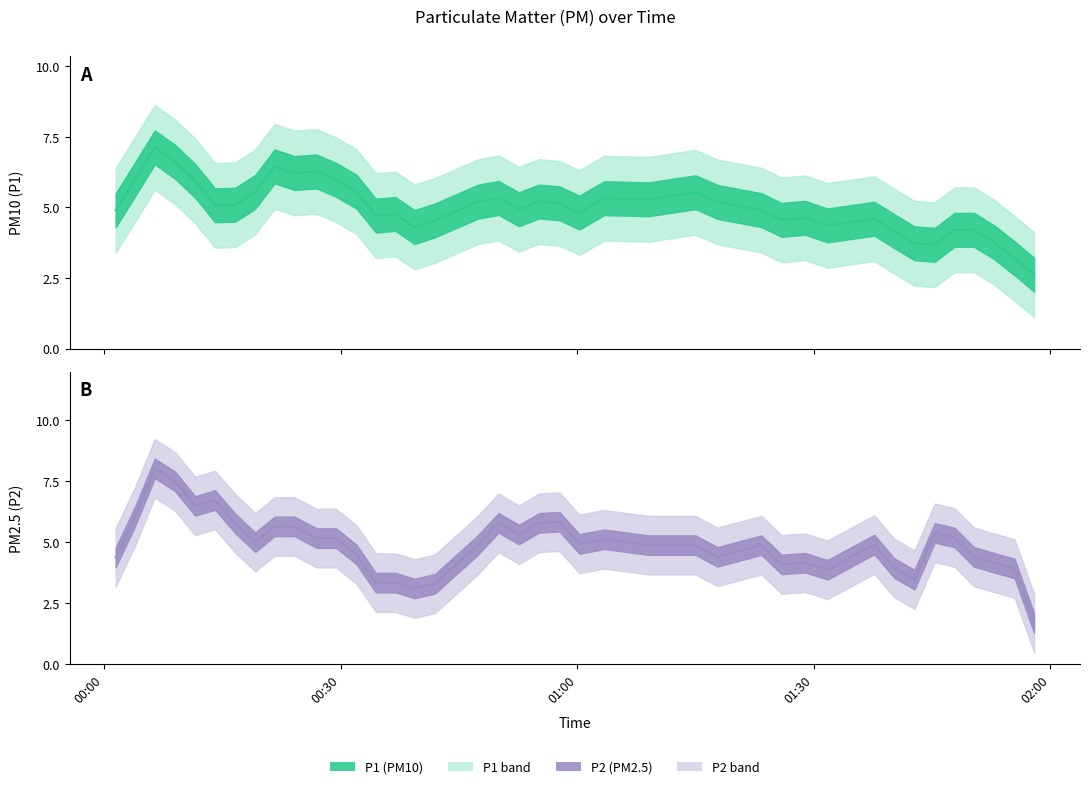

The P2 series shows 1.0 at 29. True or false?

False